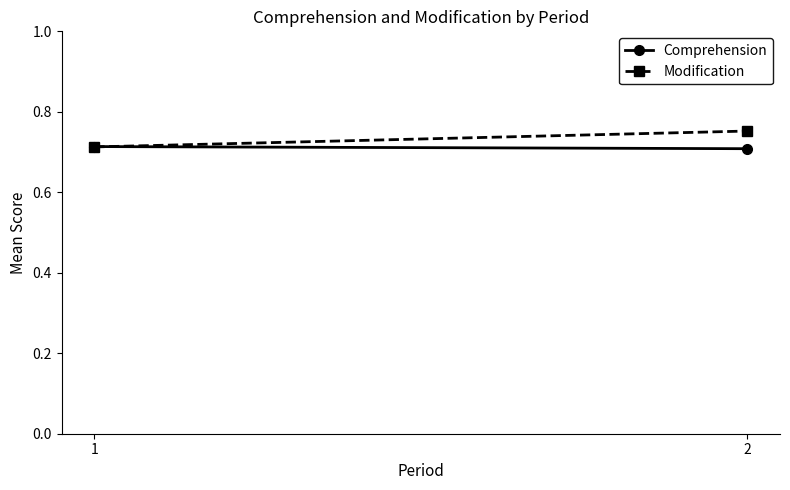

Which category has the highest value in the Comprehension series?

1